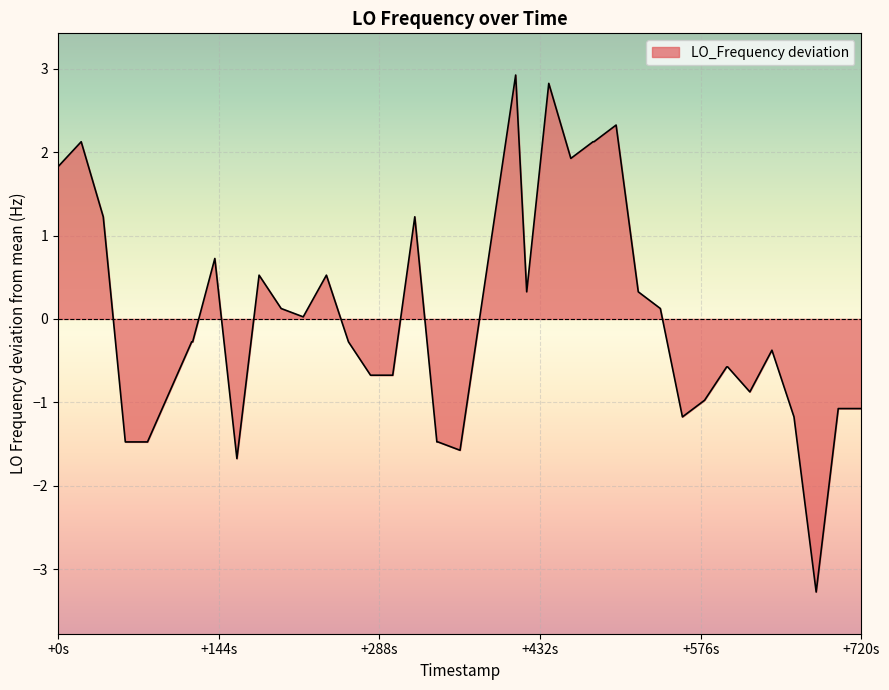

What is the difference between the maximum and minimum values?

6.2